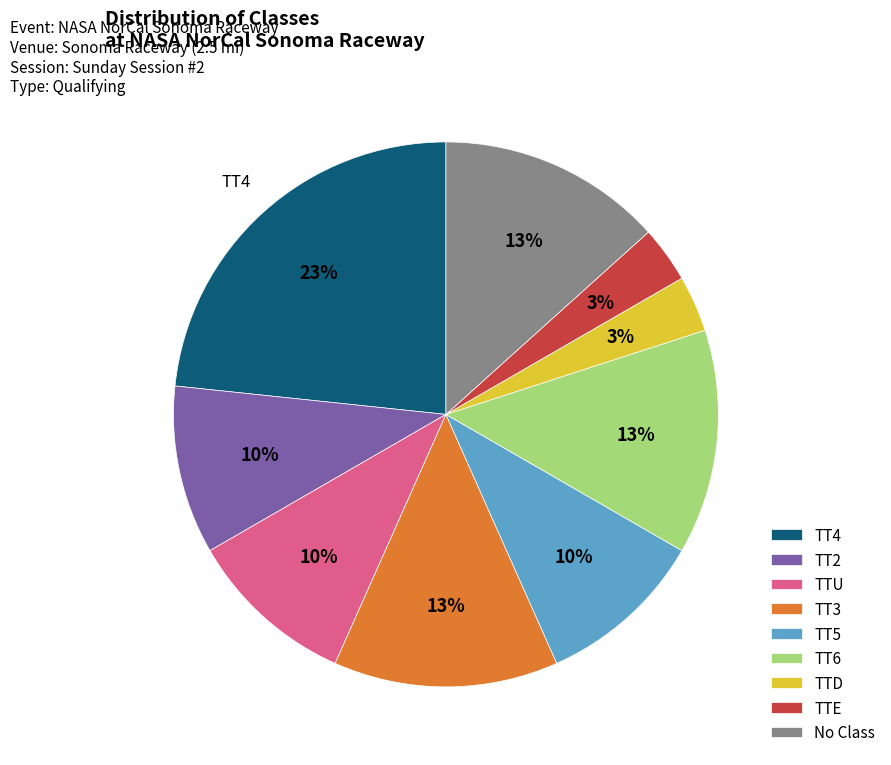

Is it true that TT5 is 4% of the pie?

False